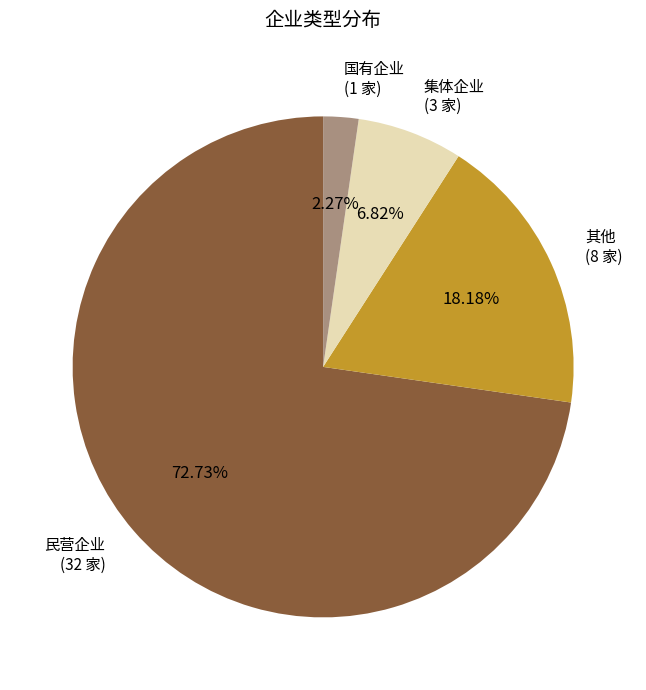

To the nearest percent, what is the average slice percentage?

25%